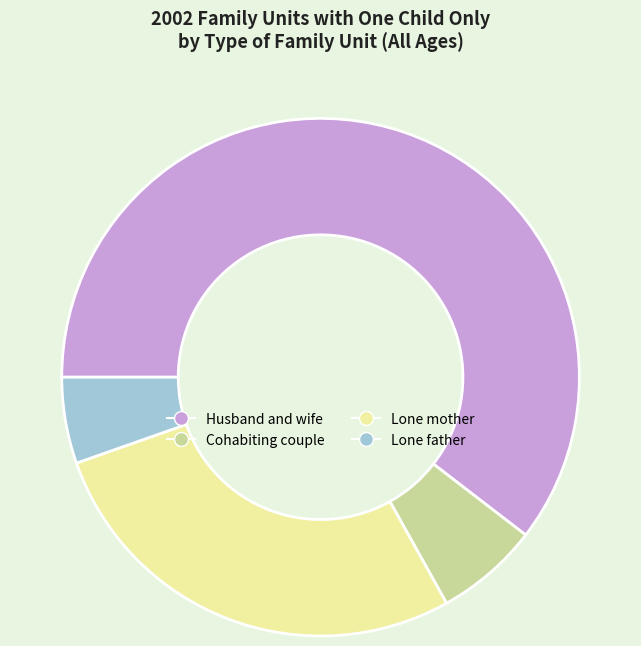

Is there any slice that represents more than half of the pie?

Yes